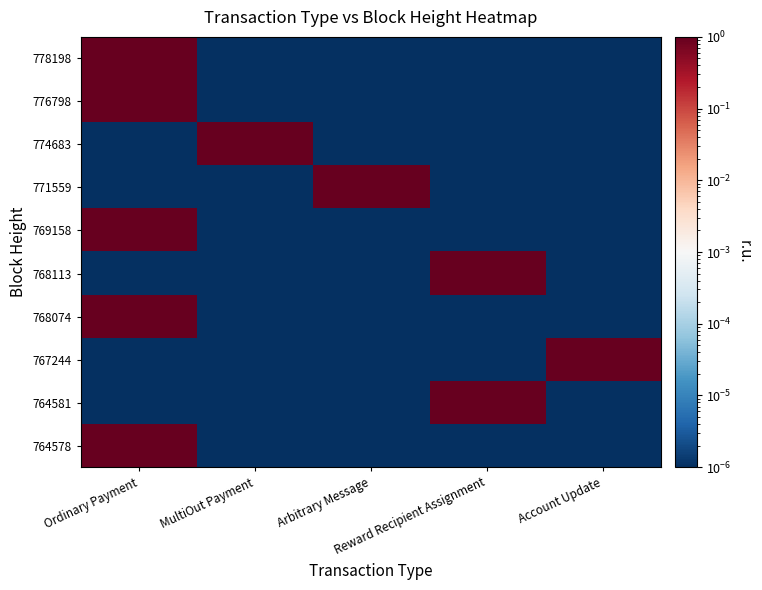

Reading left to right, extract all data points from this chart.

778198: Ordinary Payment=1.0	MultiOut Payment=0.0	Arbitrary Message=0.0	Reward Recipient Assignment=0.0	Account Update=0.0
776798: Ordinary Payment=1.0	MultiOut Payment=0.0	Arbitrary Message=0.0	Reward Recipient Assignment=0.0	Account Update=0.0
774683: Ordinary Payment=0.0	MultiOut Payment=1.0	Arbitrary Message=0.0	Reward Recipient Assignment=0.0	Account Update=0.0
771559: Ordinary Payment=0.0	MultiOut Payment=0.0	Arbitrary Message=1.0	Reward Recipient Assignment=0.0	Account Update=0.0
769158: Ordinary Payment=1.0	MultiOut Payment=0.0	Arbitrary Message=0.0	Reward Recipient Assignment=0.0	Account Update=0.0
768113: Ordinary Payment=0.0	MultiOut Payment=0.0	Arbitrary Message=0.0	Reward Recipient Assignment=1.0	Account Update=0.0
768074: Ordinary Payment=1.0	MultiOut Payment=0.0	Arbitrary Message=0.0	Reward Recipient Assignment=0.0	Account Update=0.0
767244: Ordinary Payment=0.0	MultiOut Payment=0.0	Arbitrary Message=0.0	Reward Recipient Assignment=0.0	Account Update=1.0
764581: Ordinary Payment=0.0	MultiOut Payment=0.0	Arbitrary Message=0.0	Reward Recipient Assignment=1.0	Account Update=0.0
764578: Ordinary Payment=1.0	MultiOut Payment=0.0	Arbitrary Message=0.0	Reward Recipient Assignment=0.0	Account Update=0.0